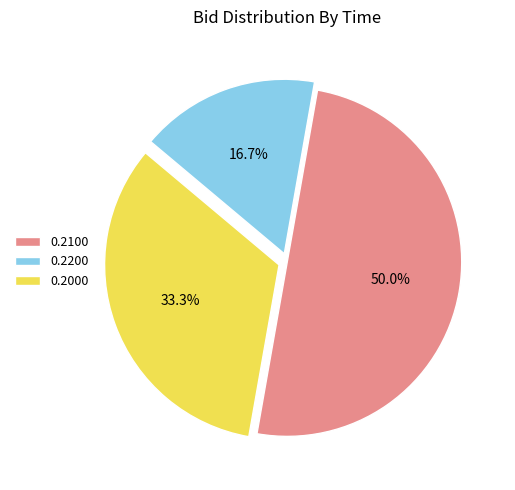

What is the smallest slice in the pie chart?

0.2200